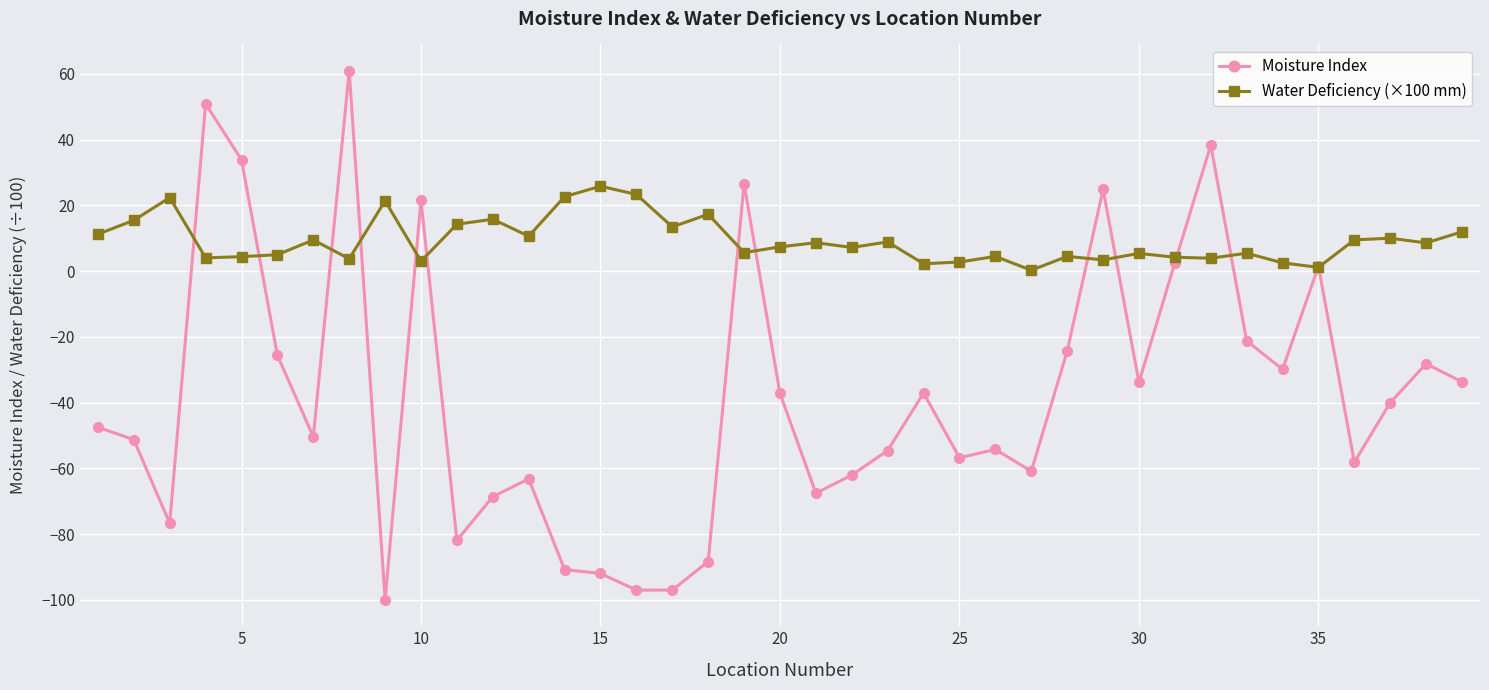

In Water Deficiency (×100 mm), how many points are lower than both neighbors (excluding endpoints)?

13